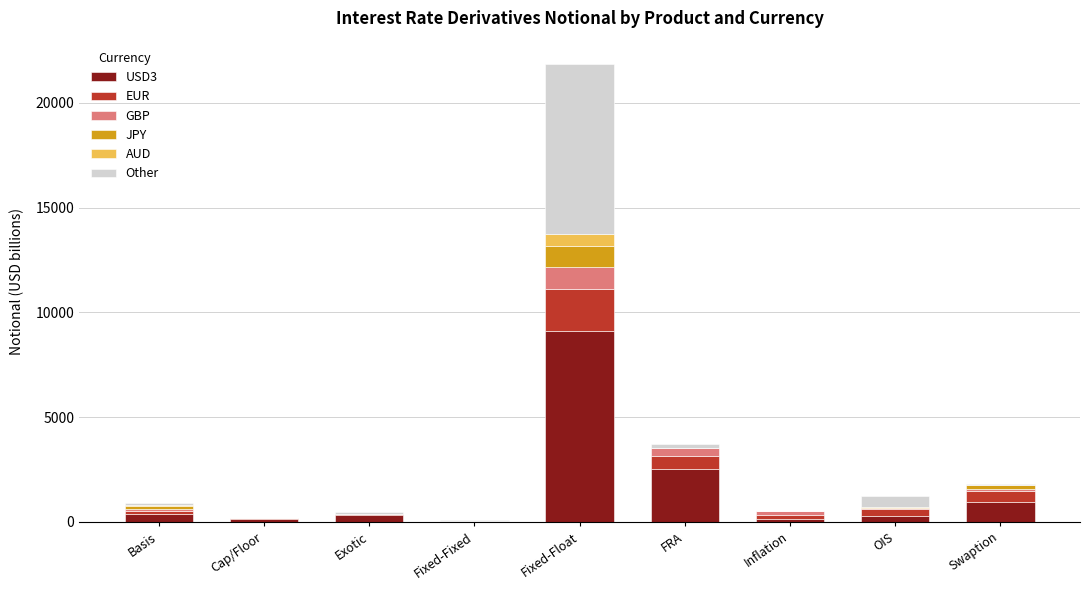

Which category has the highest value in the USD3 series?

Fixed-Float